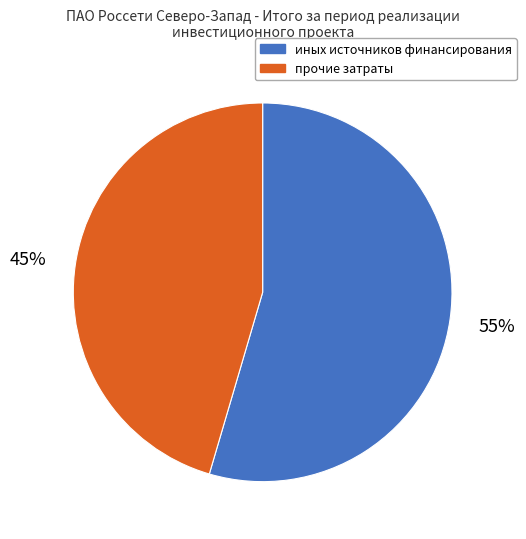

What percentage is the иных источников финансирования slice, to the nearest percent?

55%